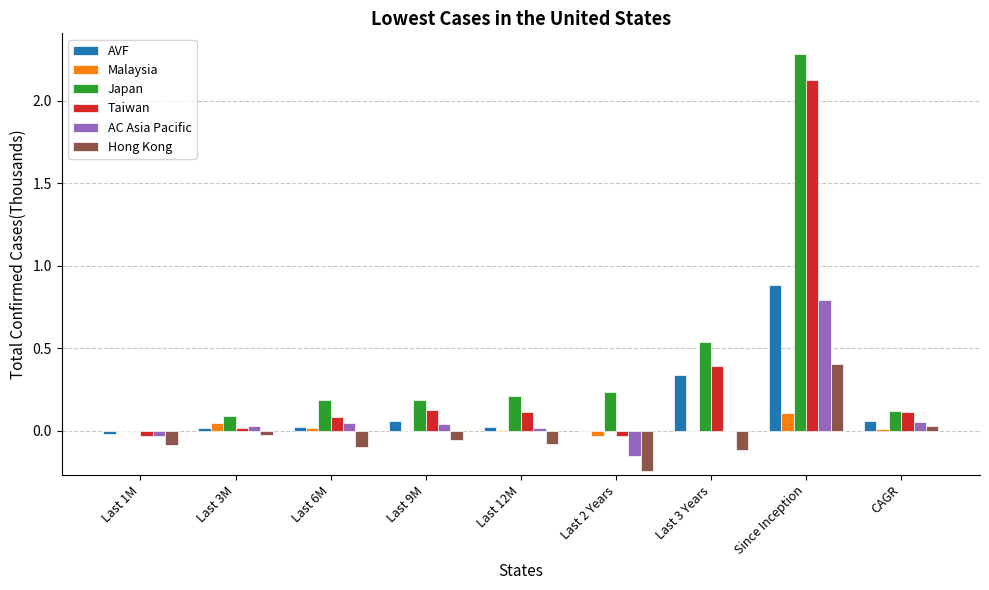

Which label corresponds to the largest value in the chart?

Since Inception